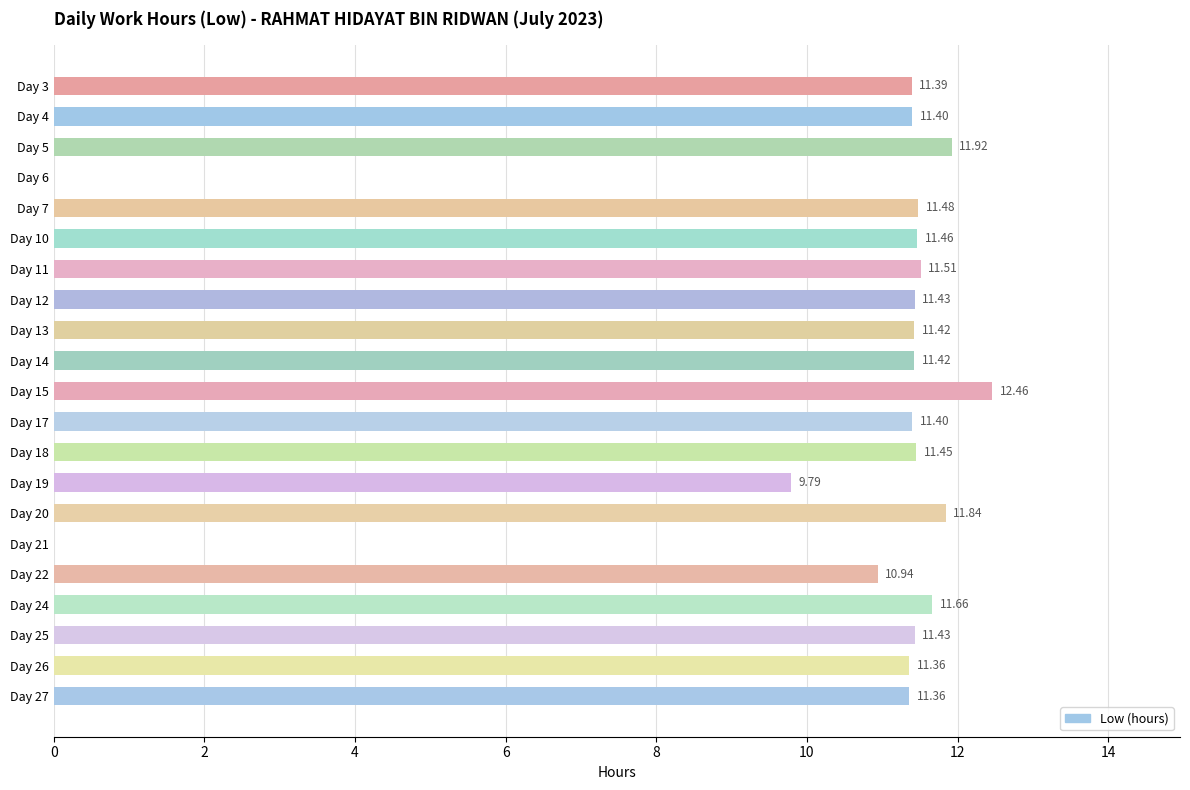

What is the sum of the values at Day 12 and Day 20?

23.3